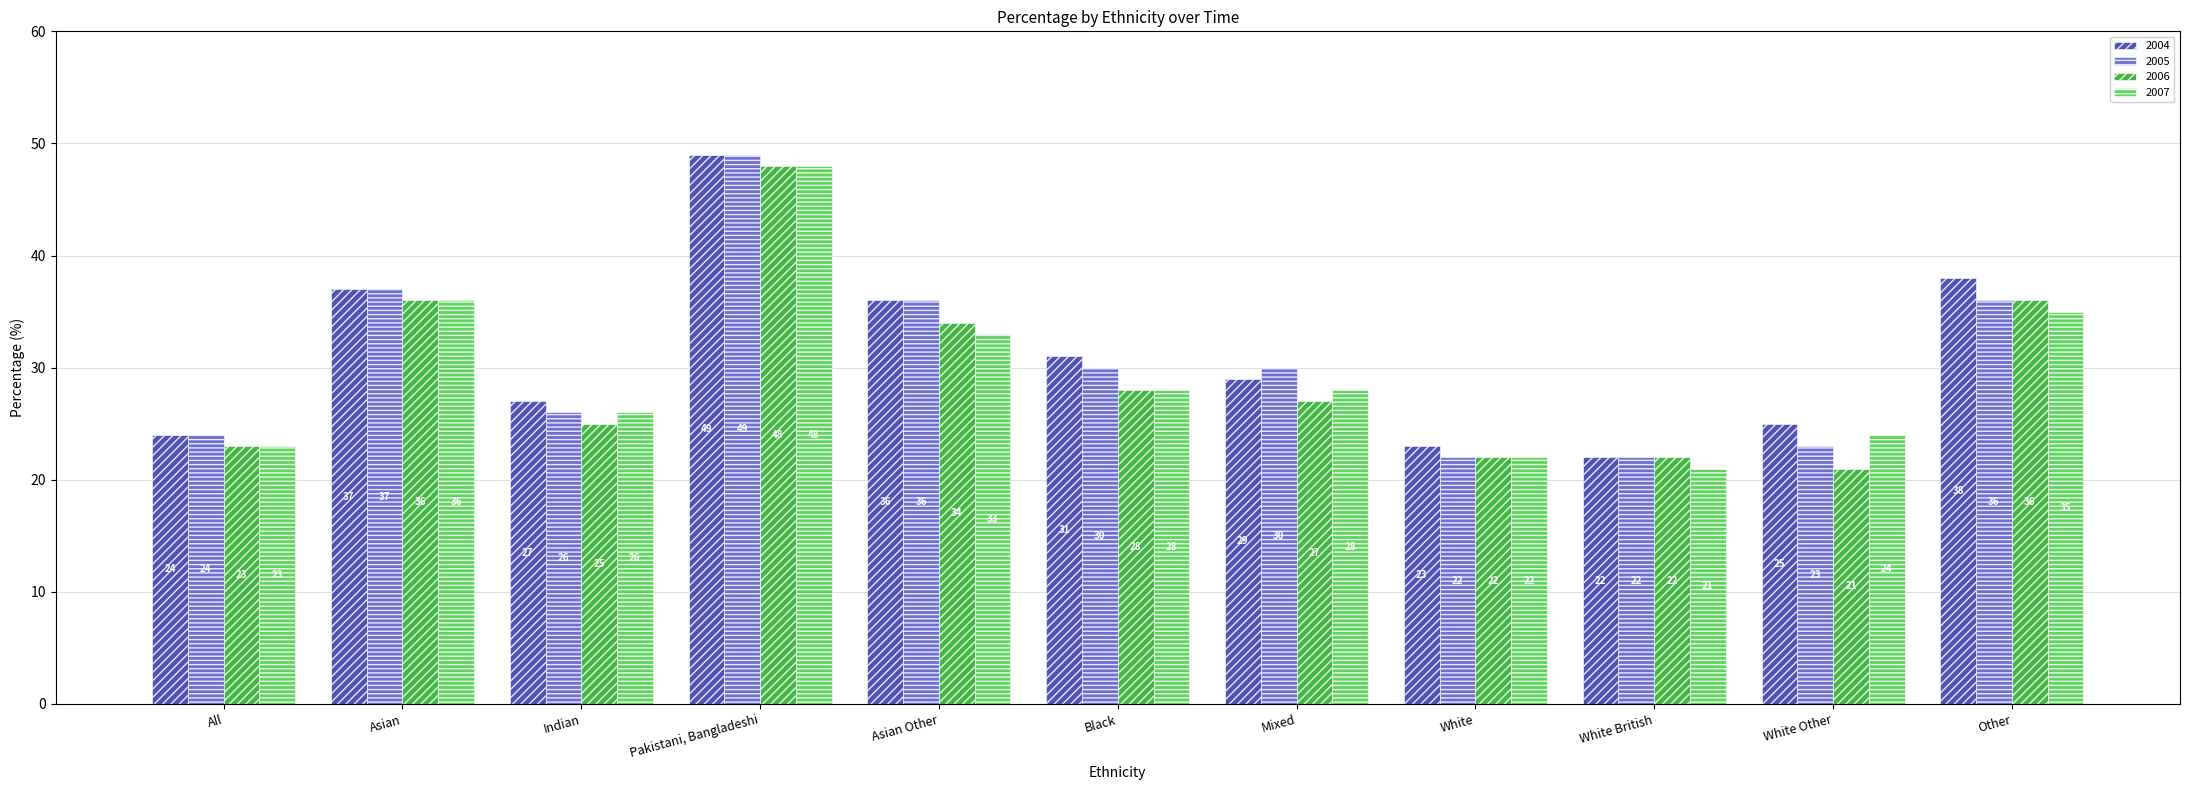

What is the total value across all series at Indian?

104